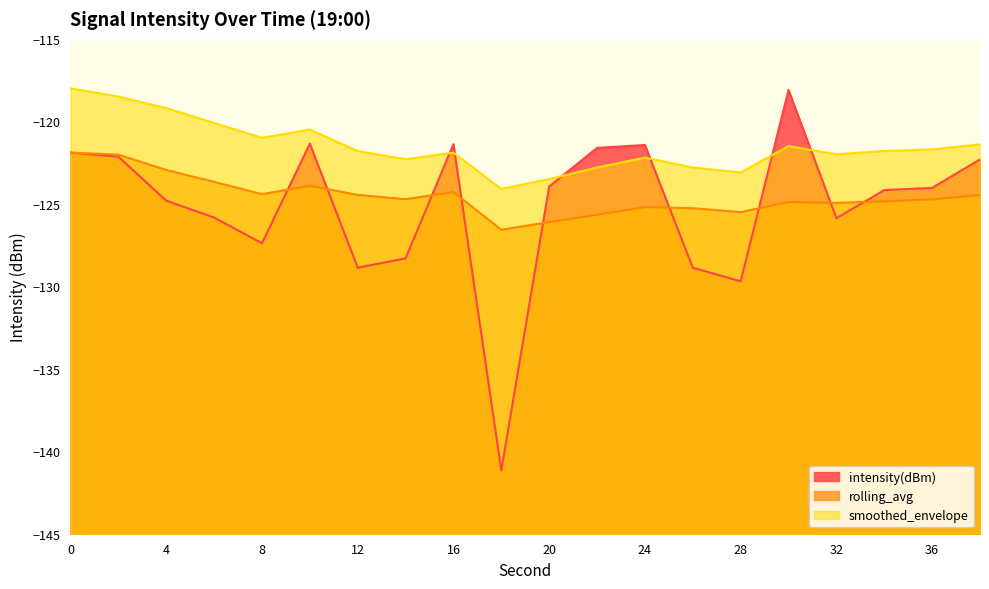

What is the difference between the rolling_avg_line values at 28 and 32?

0.4